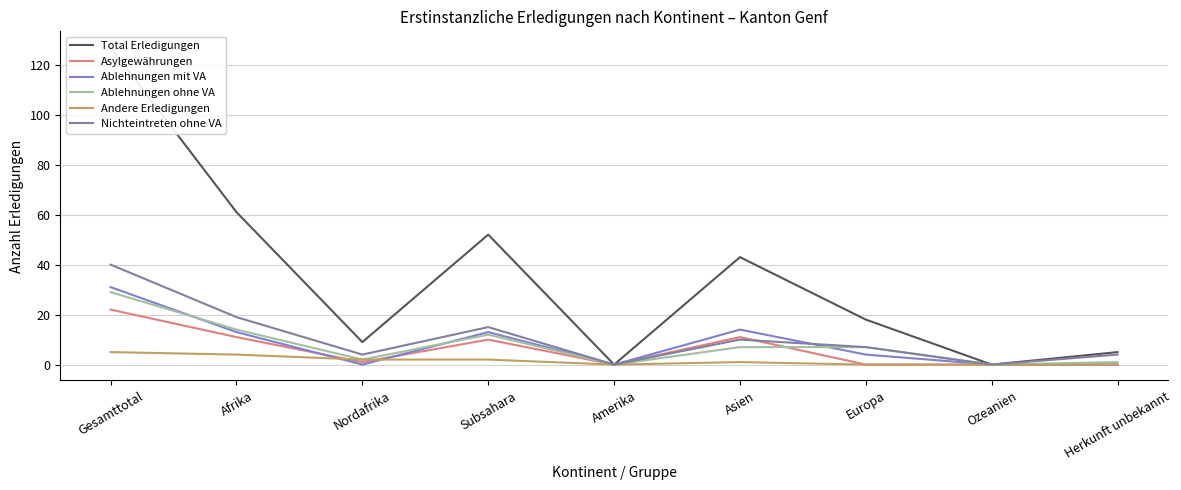

True or false: Total Erledigungen has a value of 9 at Nordafrika.

True